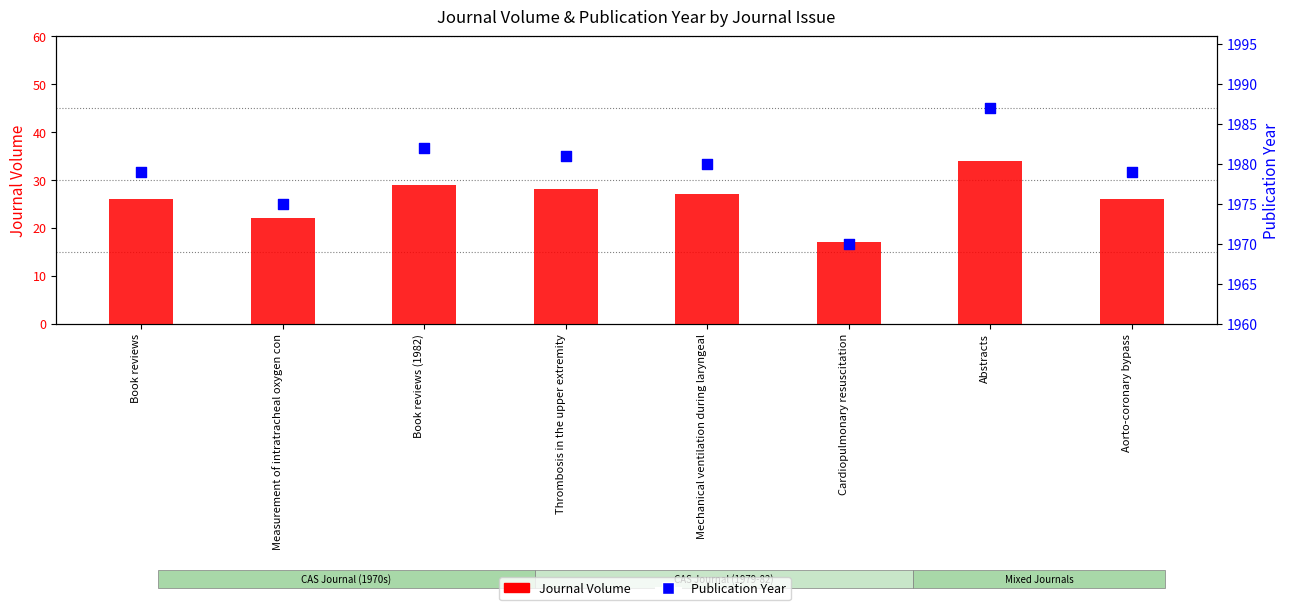

At how many categories does at least one series exceed 1534?

8